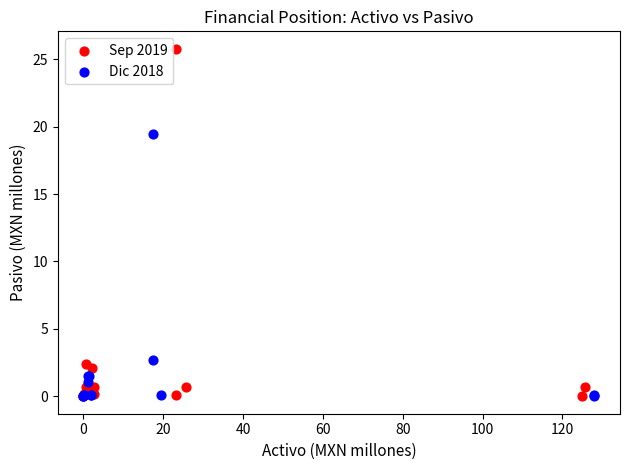

Which series has the largest Y range (max minus min)?

Sep 2019